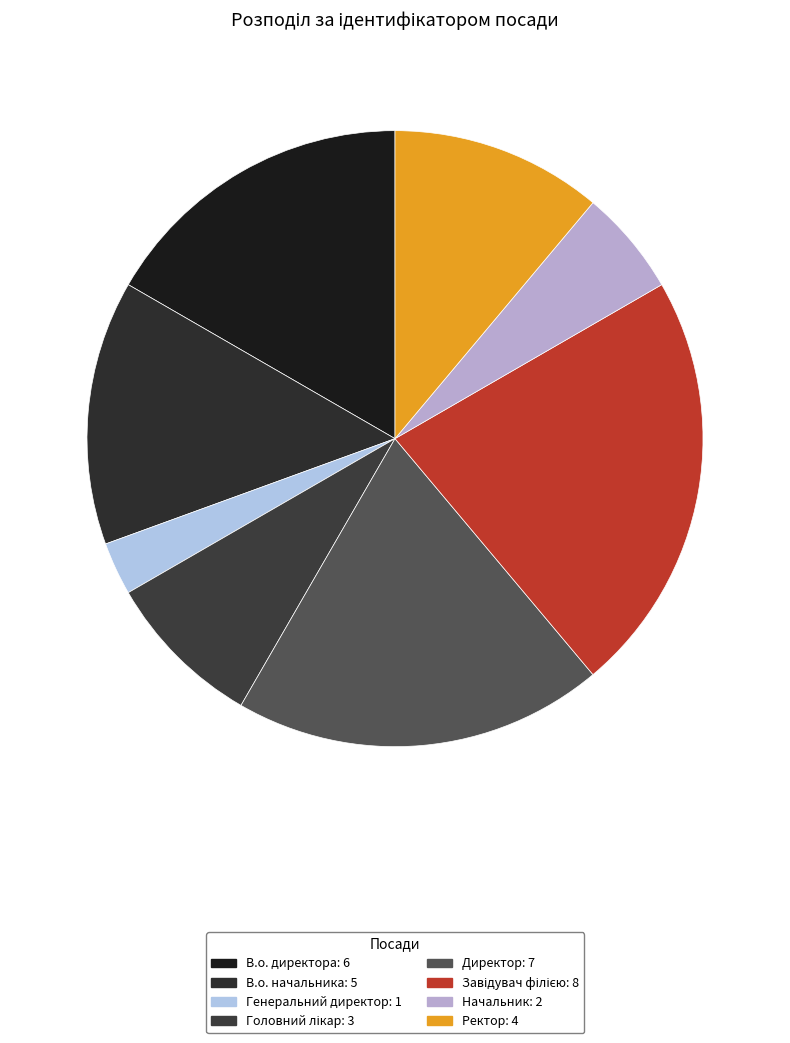

Is it true that Завідувач філією is 10% of the pie?

False